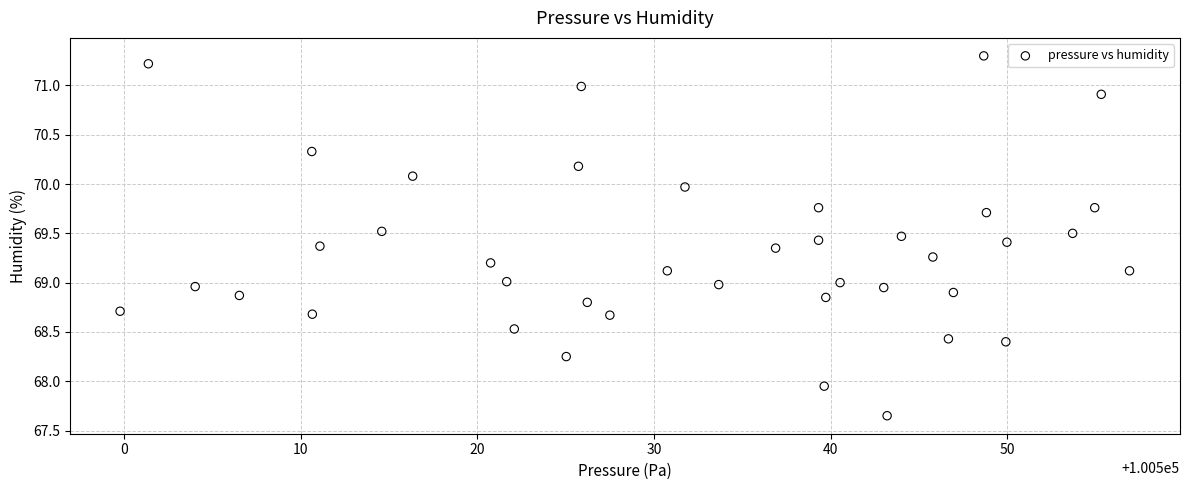

What is the range of X values (max minus min)?

57.1